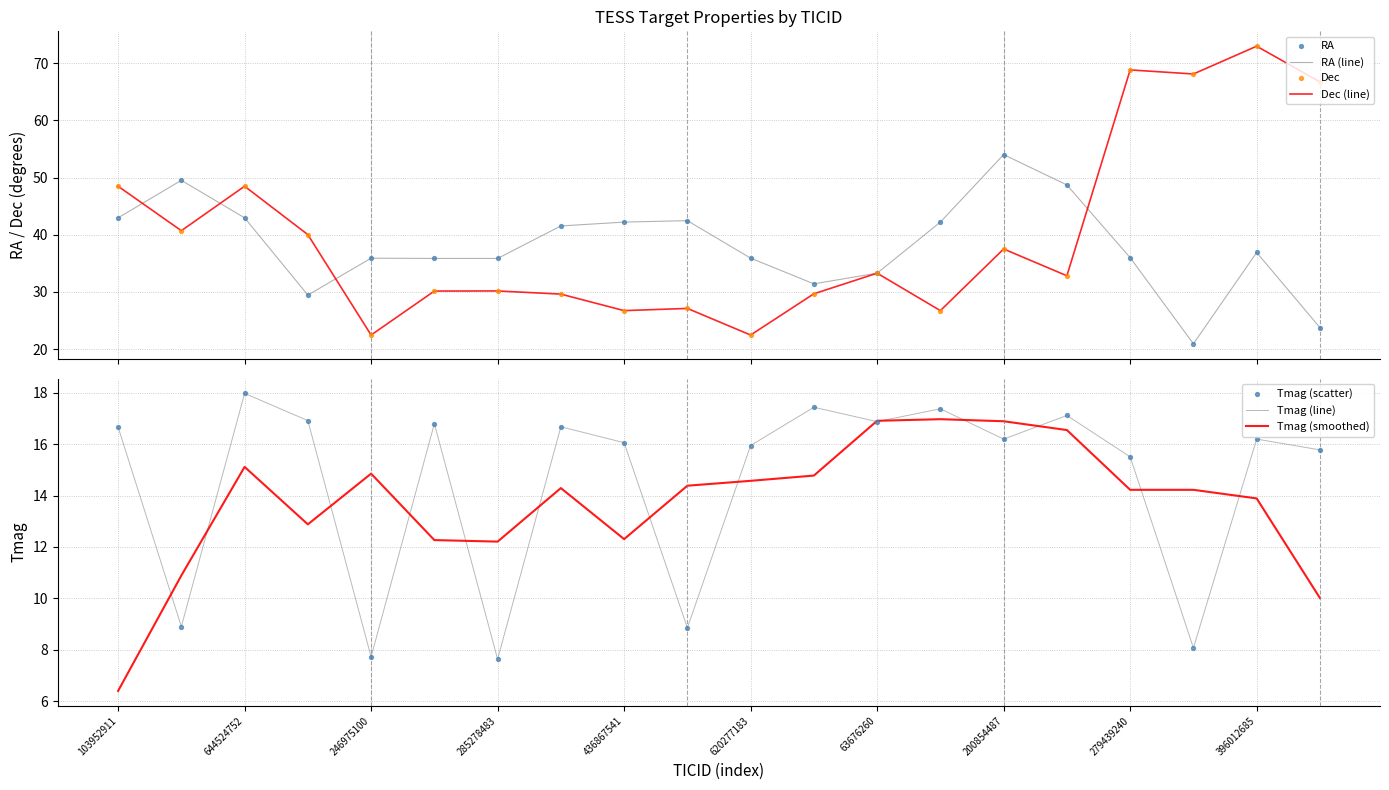

At how many categories does at least one series exceed 43?

9